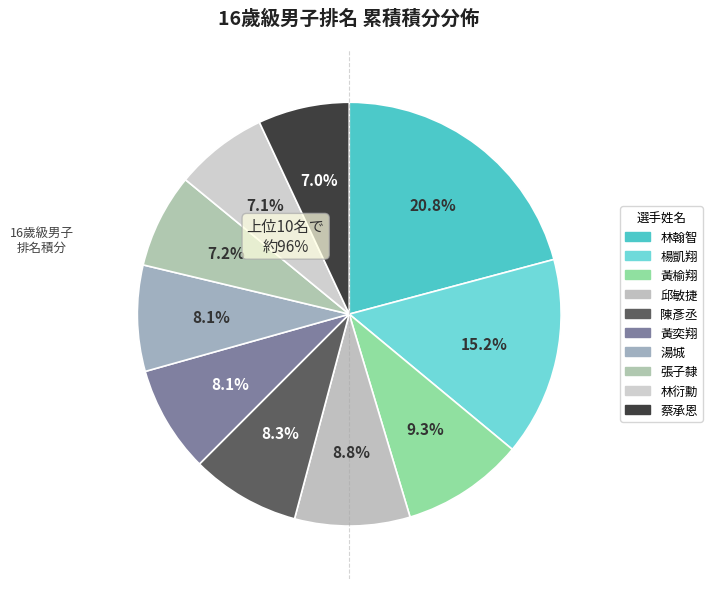

Between 黃榆翔 and 林衍勳, which is larger?

黃榆翔